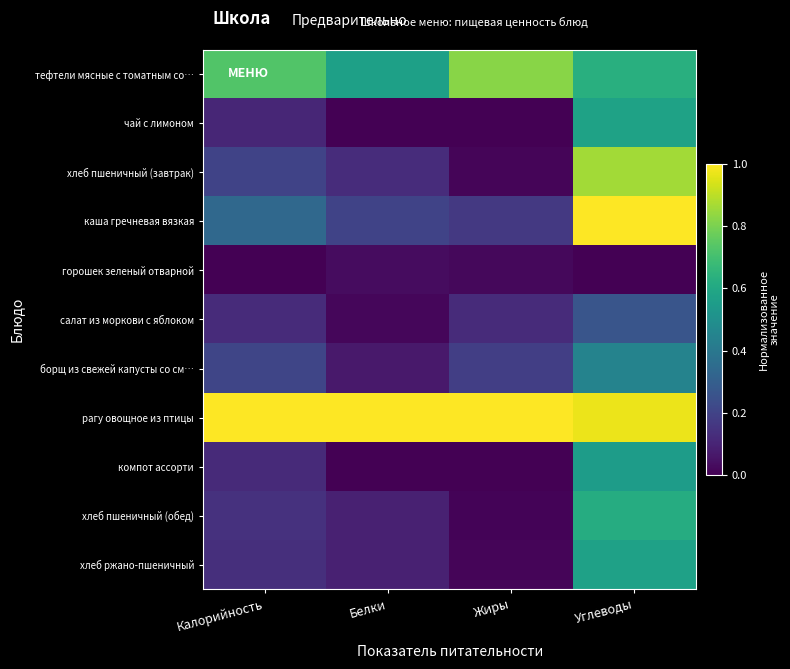

At how many categories does at least one series exceed 0?

4